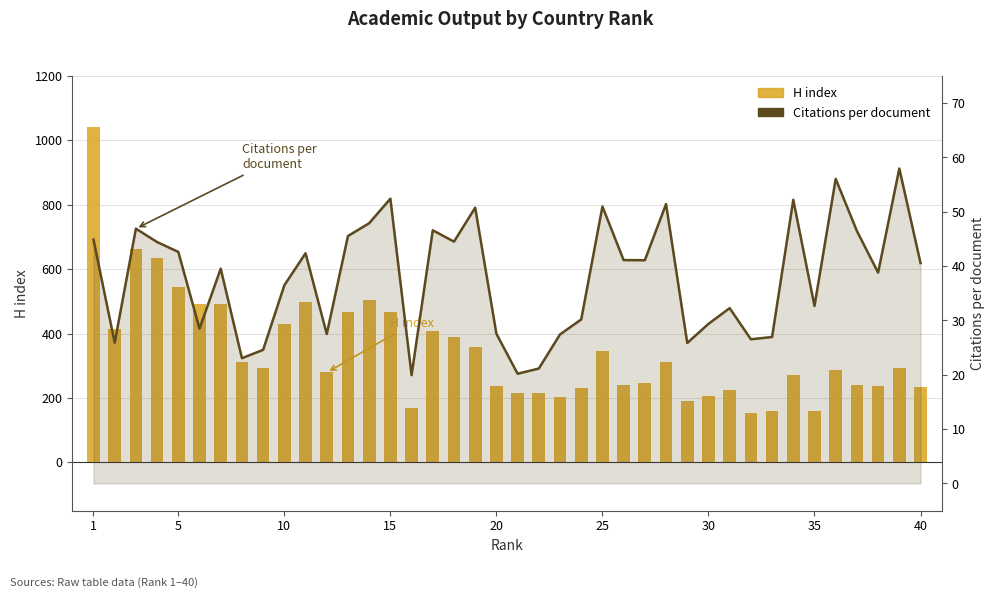

Rank the series by their average value, from lowest to highest.

Citations per document, H index